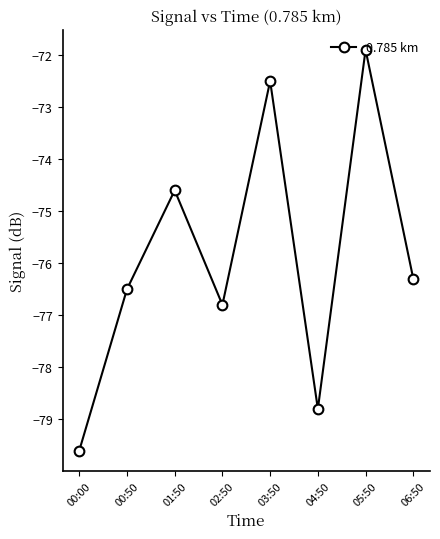

What is the greatest value displayed?

-71.9